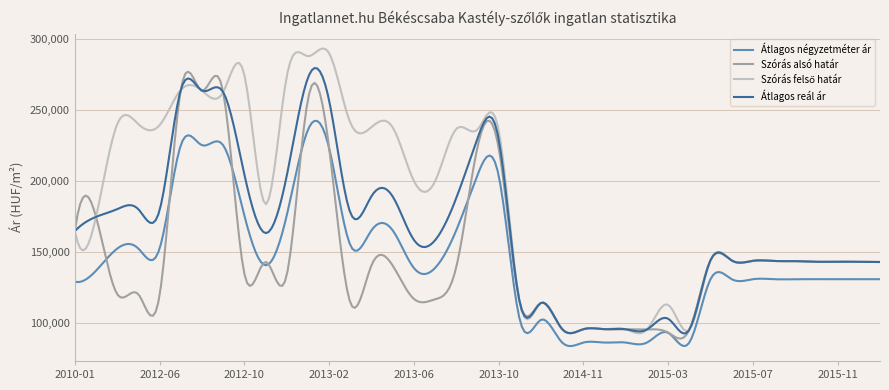

What is the minimum value shown in the chart?

83729.1